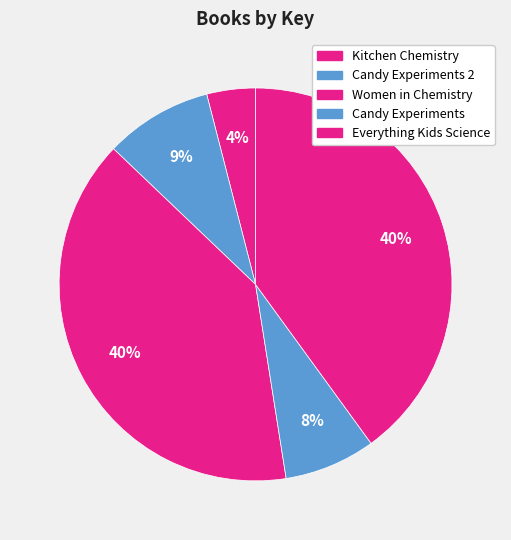

How many segments does this pie chart have?

5